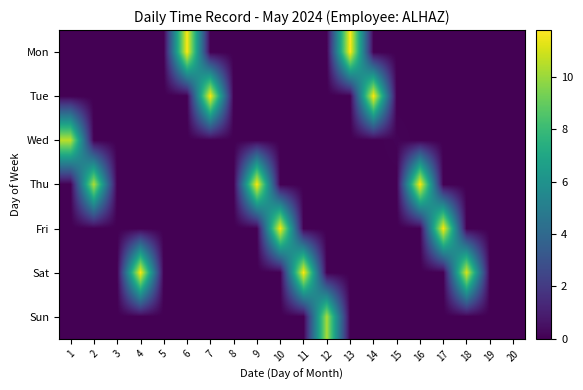

What is the difference between the highest and lowest values at 4?

11.7